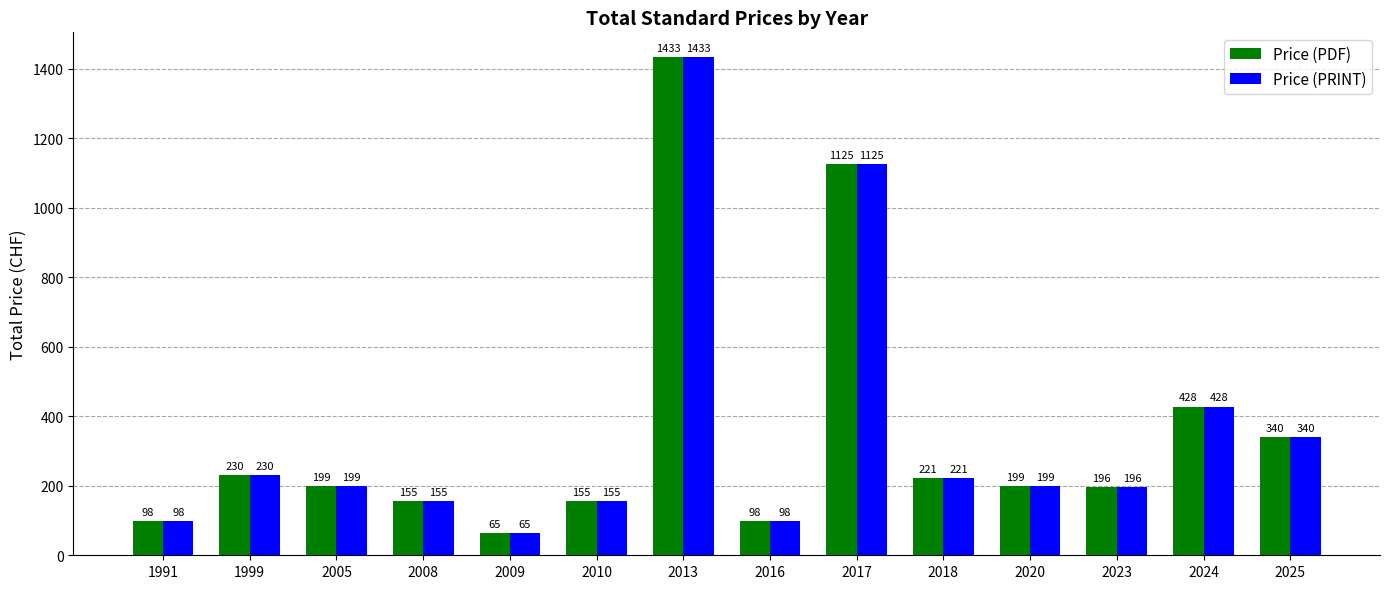

At which label does Price (PRINT) reach its minimum?

2009